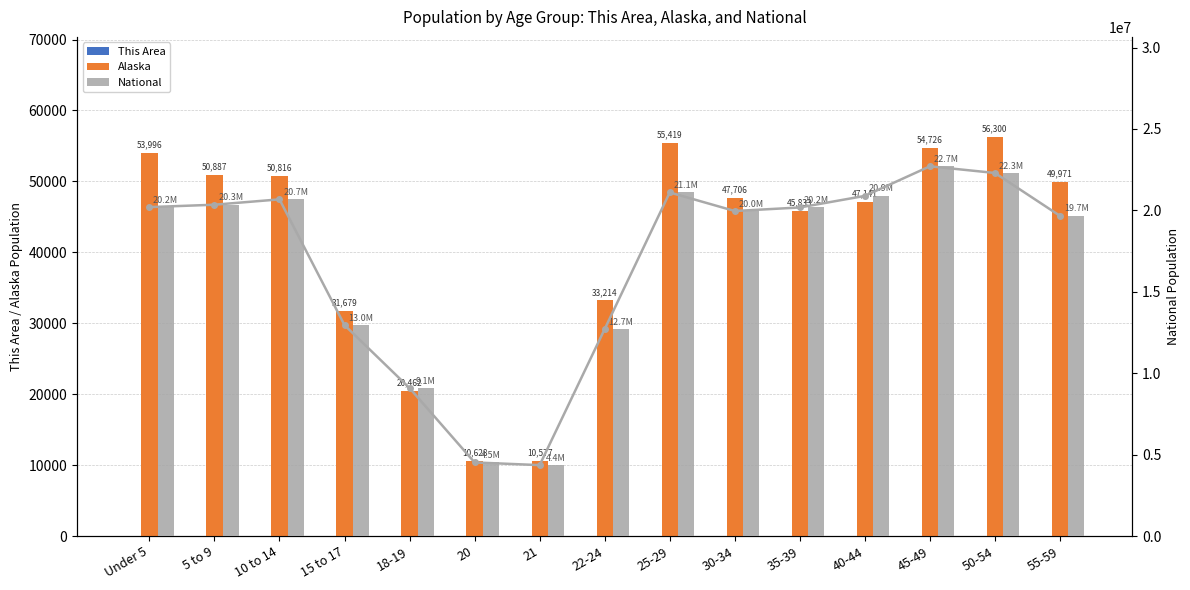

What is the approximate value of Alaska at 55-59?

49971